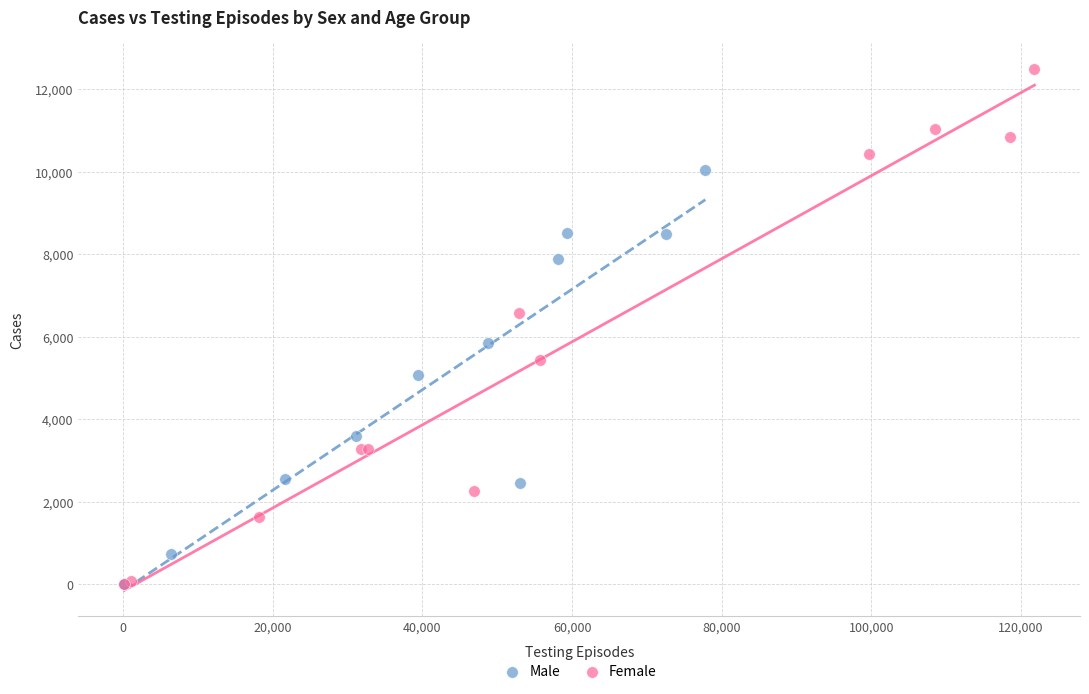

Which series has the widest spread of Y values?

Female